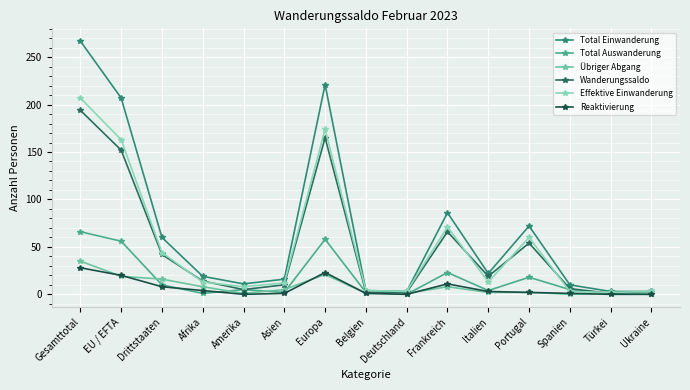

True or false: Effektive Einwanderung has more than 0 interior local peaks.

True